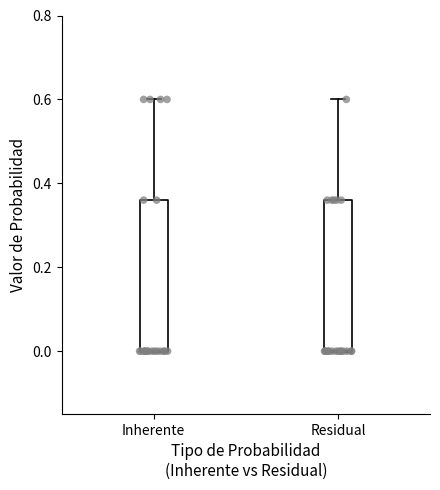

Where is the lower edge of the box for Residual on the y-axis? The values are not printed on the chart, so give them approximately, as read against the axis.

0.00